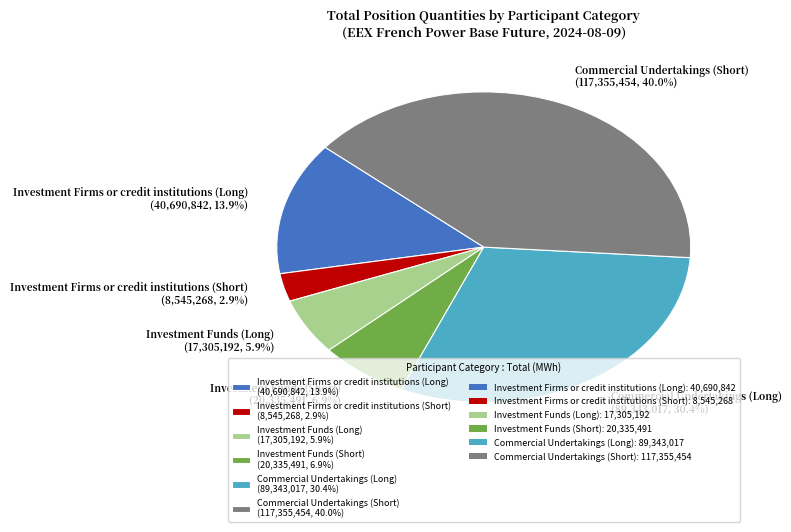

Count the number of slices in the pie.

6